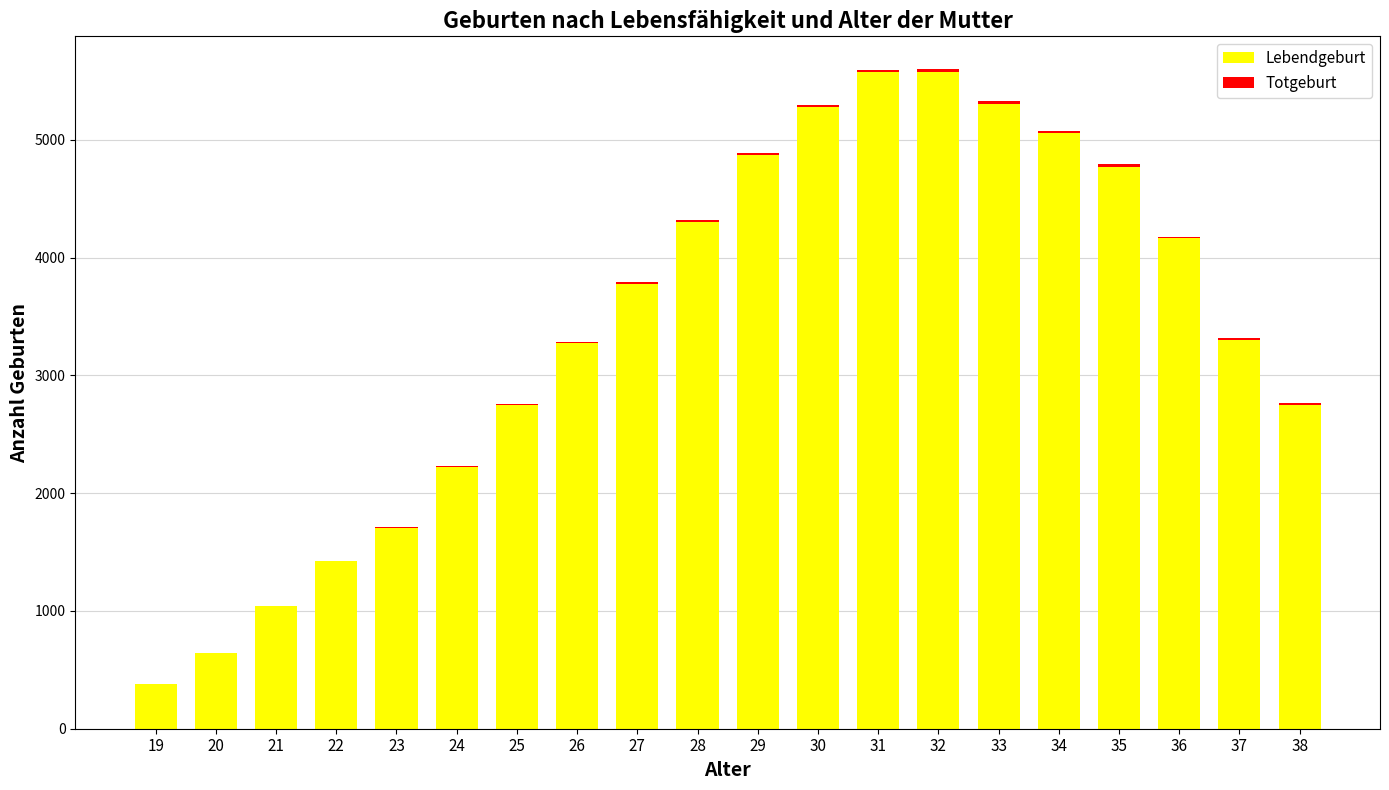

What is the highest value of the Lebendgeburt series?

5579